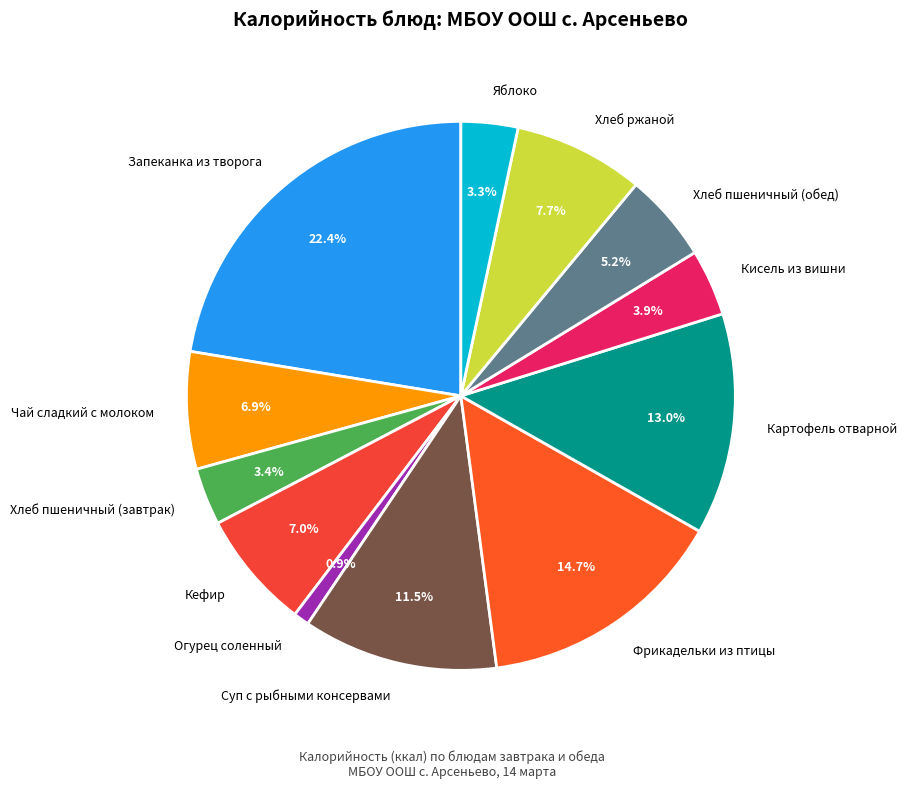

Approximately how many times larger is the value at Хлеб пшеничный (завтрак) compared to Огурец соленный?

3.6